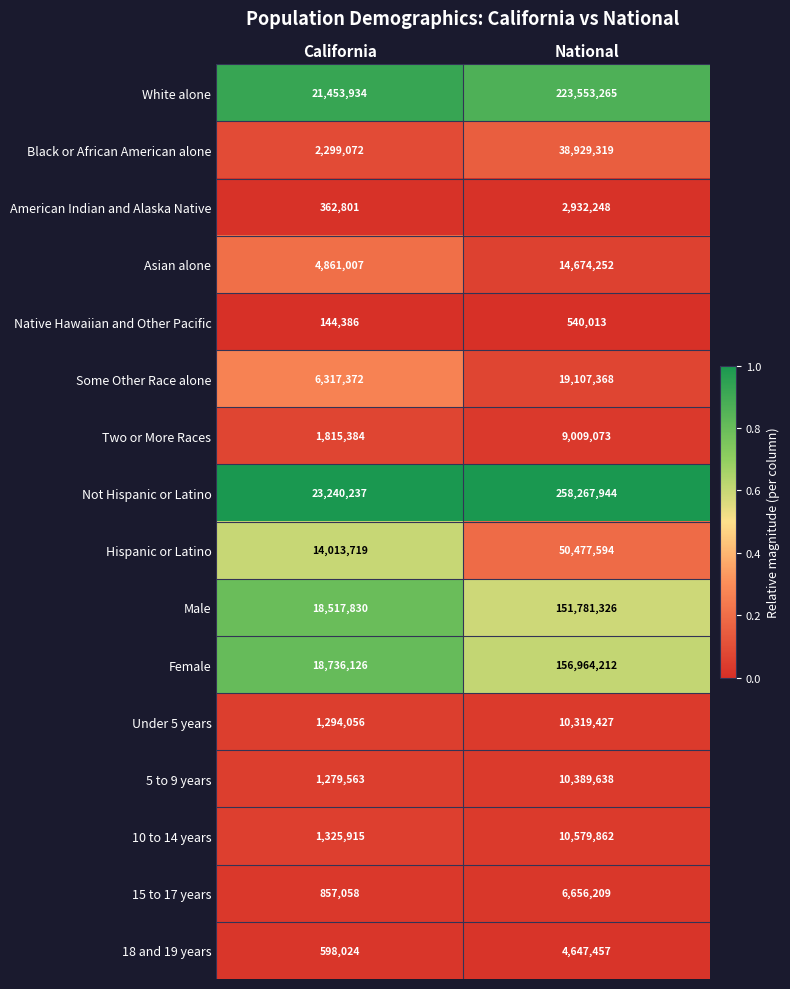

Which series has the largest range (max minus min)?

Not Hispanic or Latino